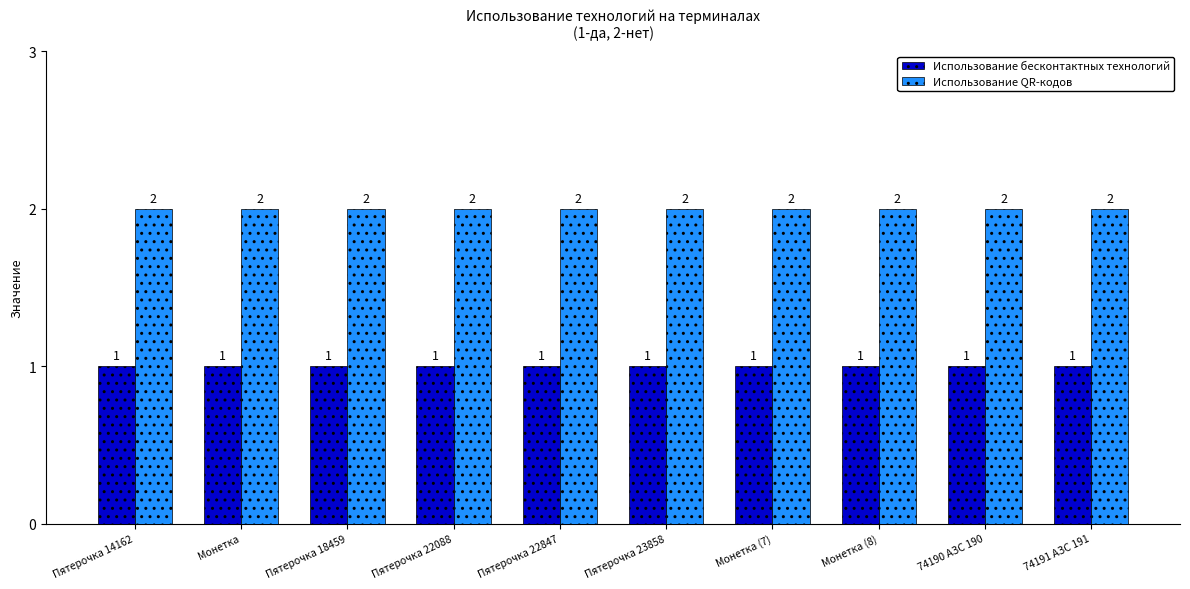

What is the value of the Использование QR-кодов bar at the 5th from the left?

2